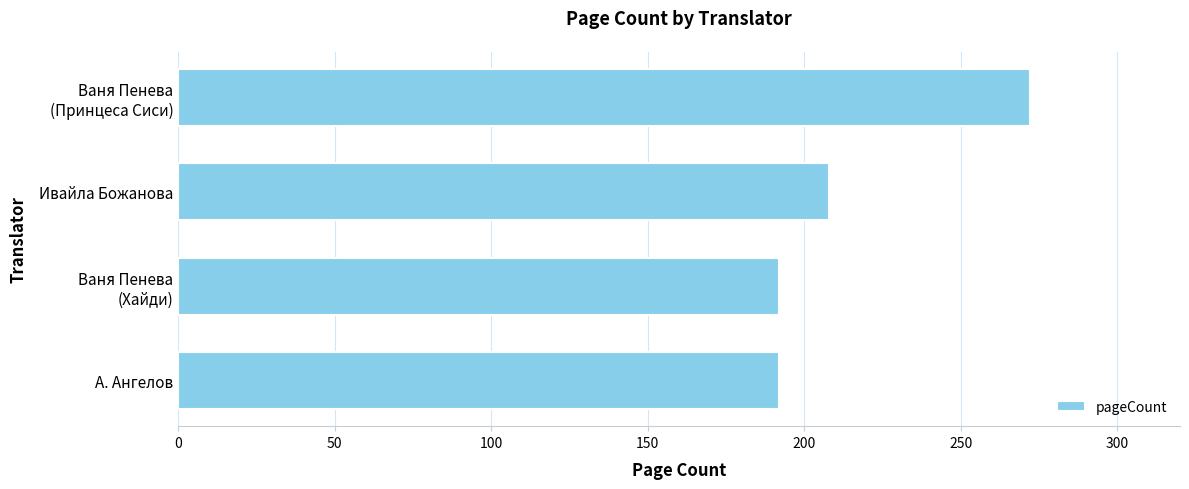

What is the change in value from А. Ангелов to Ивайла Божанова?

+16